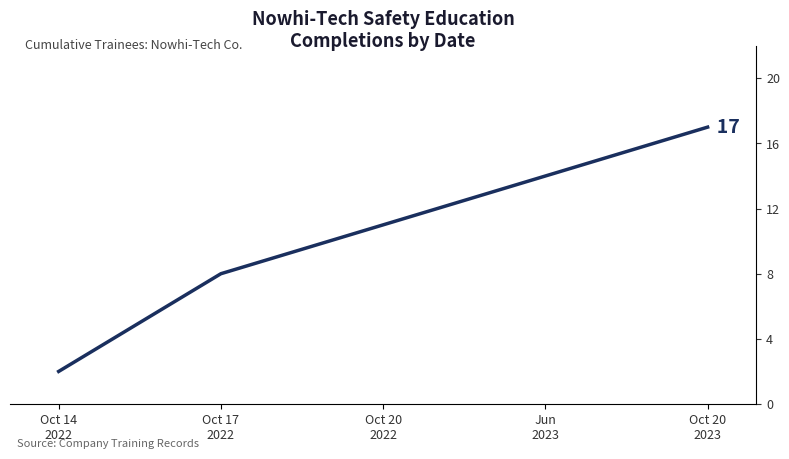

Rank the categories by value from highest to lowest.

Oct 20
2023, Jun
2023, Oct 20
2022, Oct 17
2022, Oct 14
2022